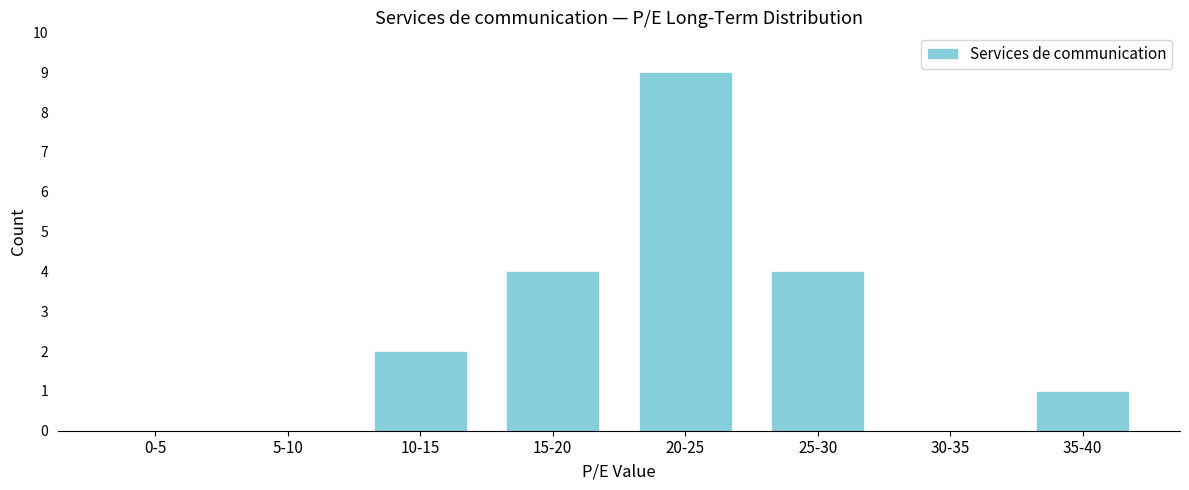

Reading left to right, extract all data points from this chart.

0-5=0	5-10=0	10-15=2	15-20=4	20-25=9	25-30=4	30-35=0	35-40=1